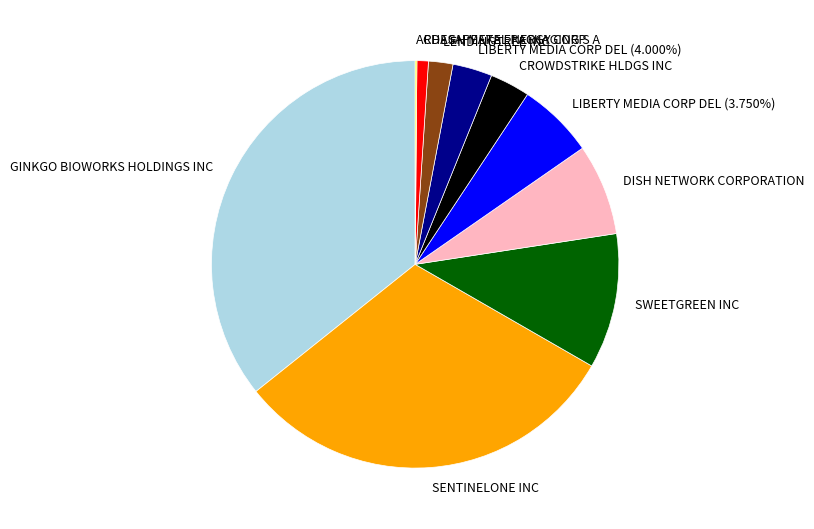

To the nearest percent, what portion does SENTINELONE INC represent?

31%